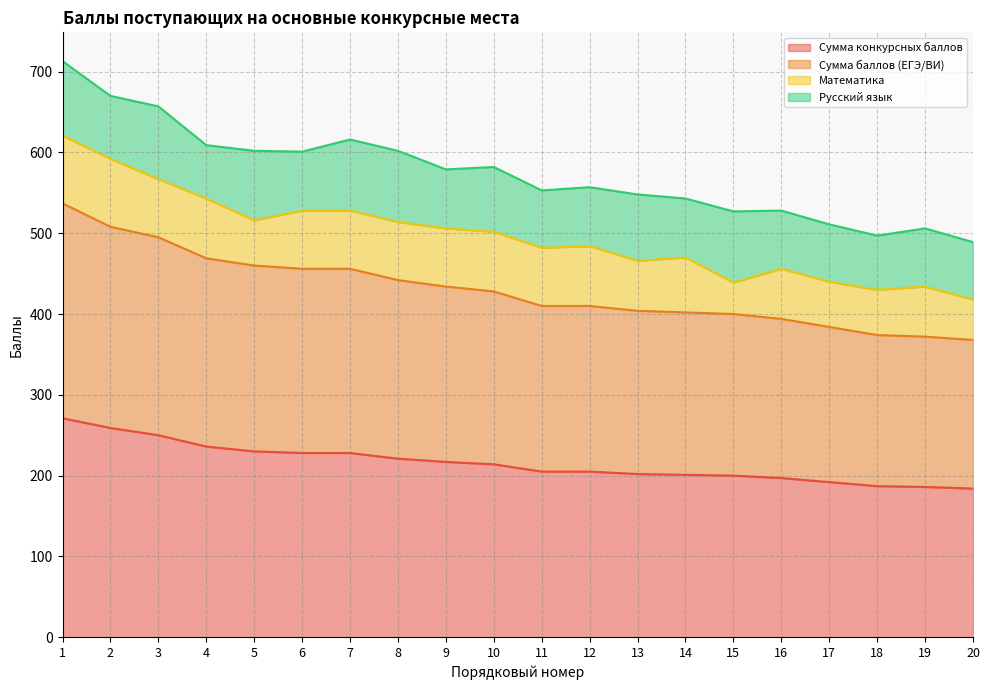

At which category is the sum across all series the highest?

1